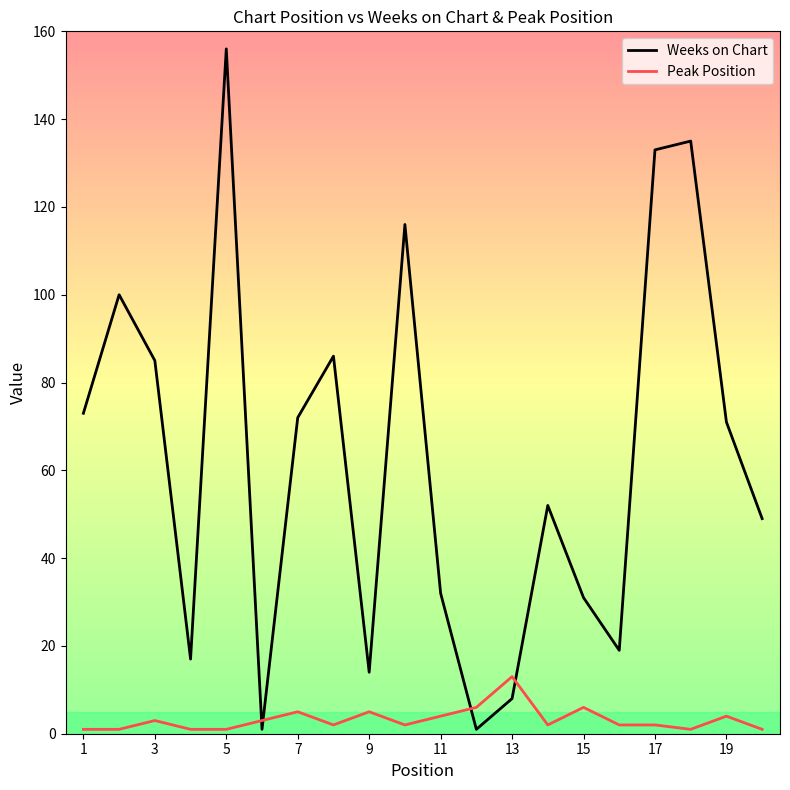

True or false: Peak Position and Weeks on Chart cross at least once.

True